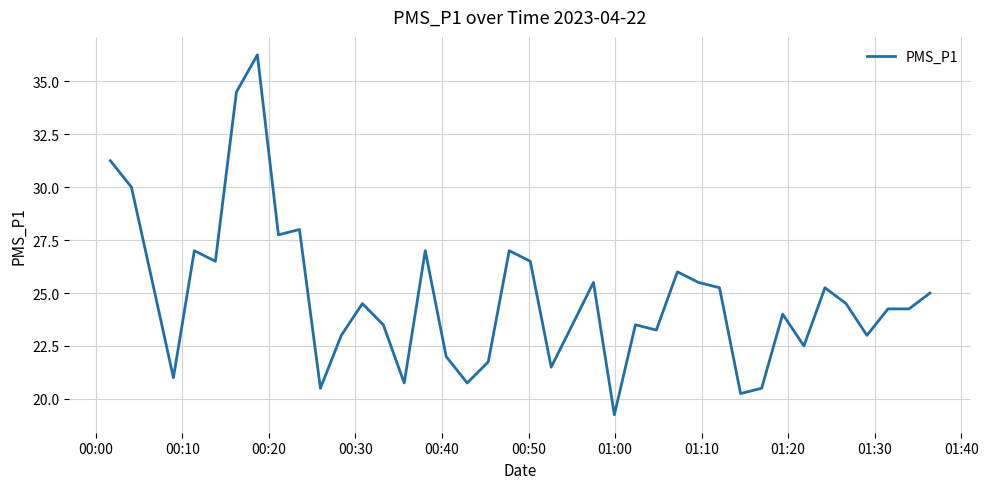

What is the difference between the maximum and minimum values?

17.0